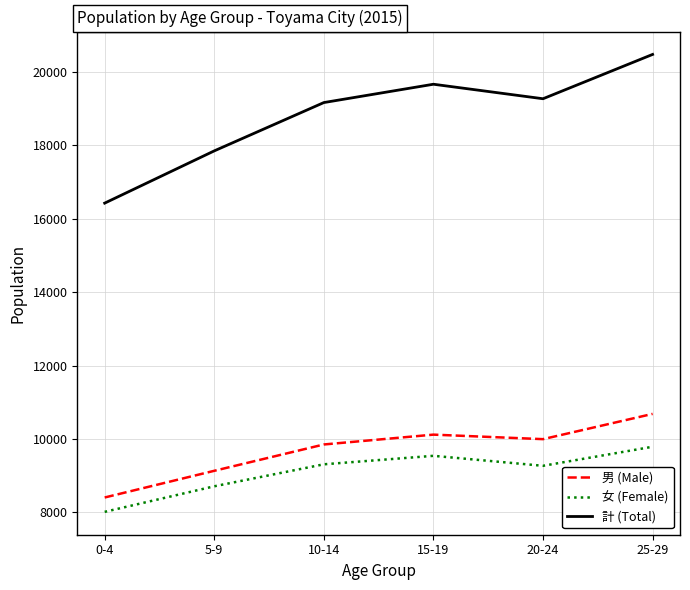

What value does the 男 (Male) series have at 15-19, to the nearest 10?

10120